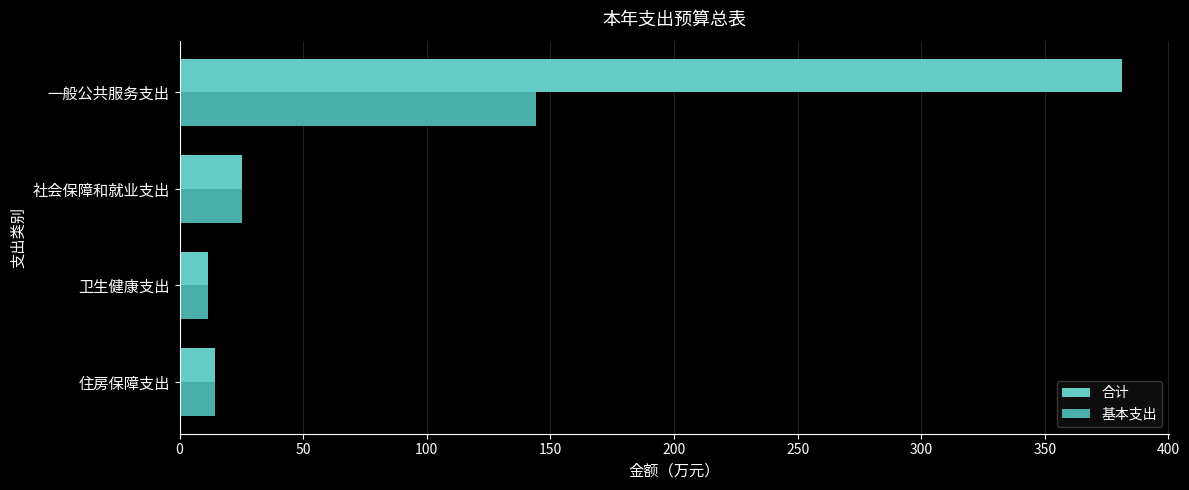

List the series in order of their overall mean, highest first.

合计, 基本支出